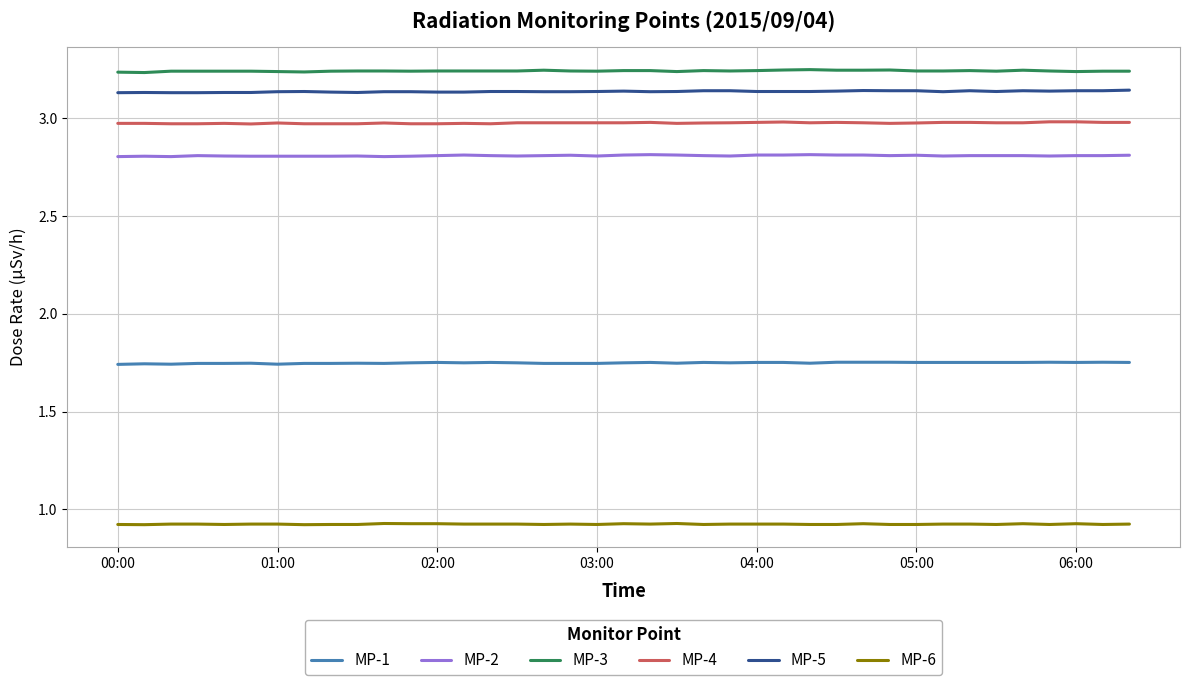

Rank the series by their maximum value, from highest to lowest.

MP-3, MP-5, MP-4, MP-2, MP-1, MP-6